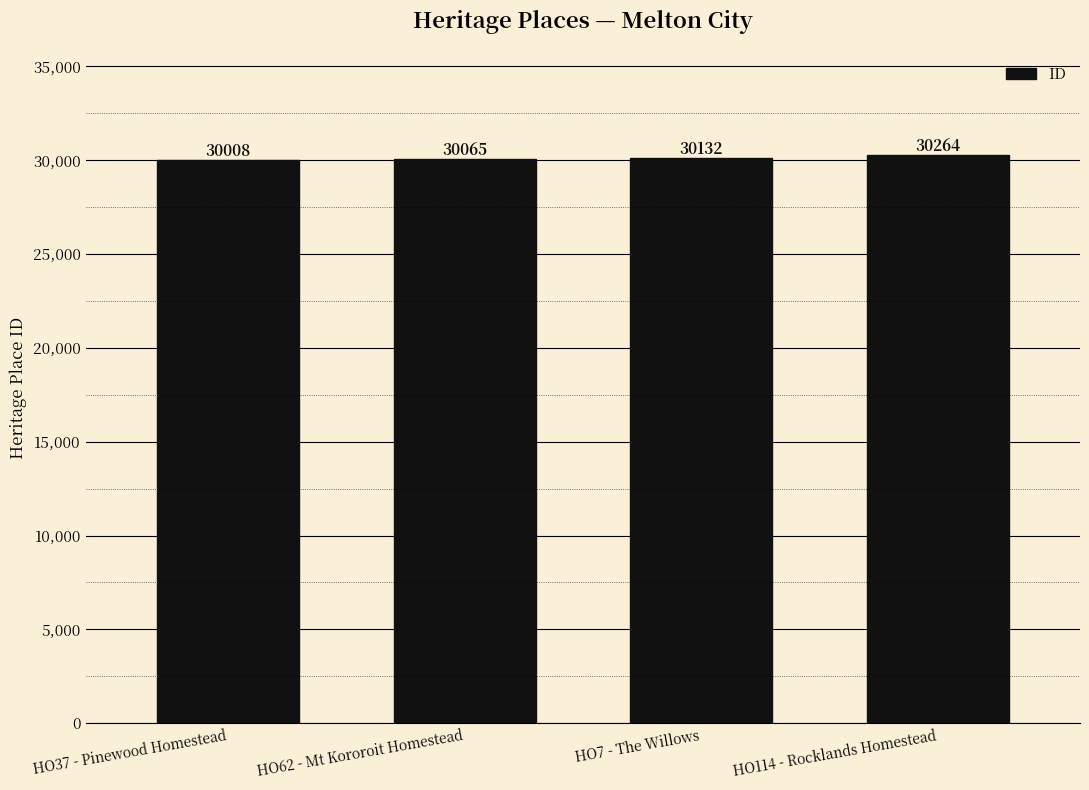

Rank the categories by value from highest to lowest.

HO114 - Rocklands Homestead, HO7 - The Willows, HO62 - Mt Kororoit Homestead, HO37 - Pinewood Homestead